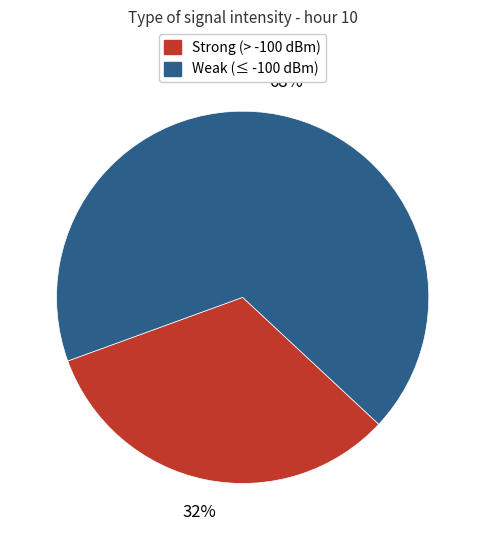

Is there any slice that represents more than half of the pie?

Yes